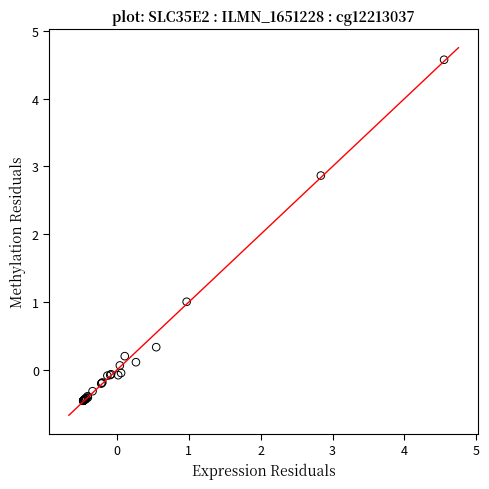

What Y value in the scatter plot is closest to 2?

2.9